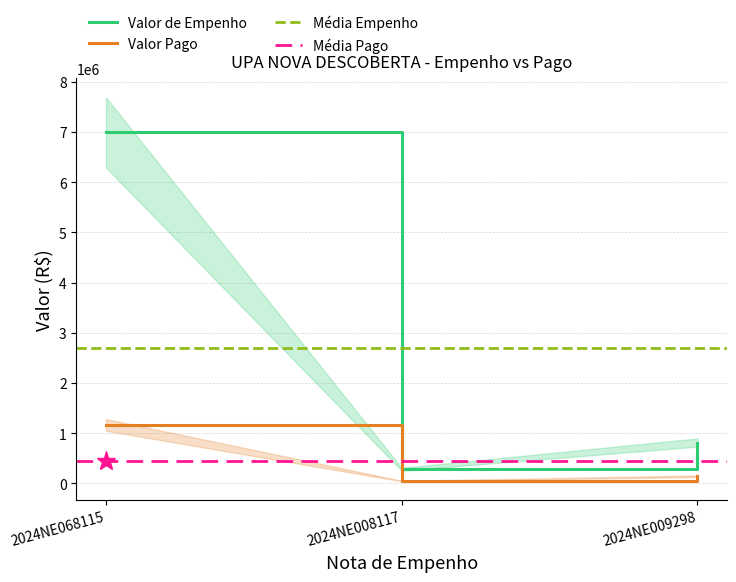

At which label is Valor de Empenho closest to 3637161?

2024NE009298